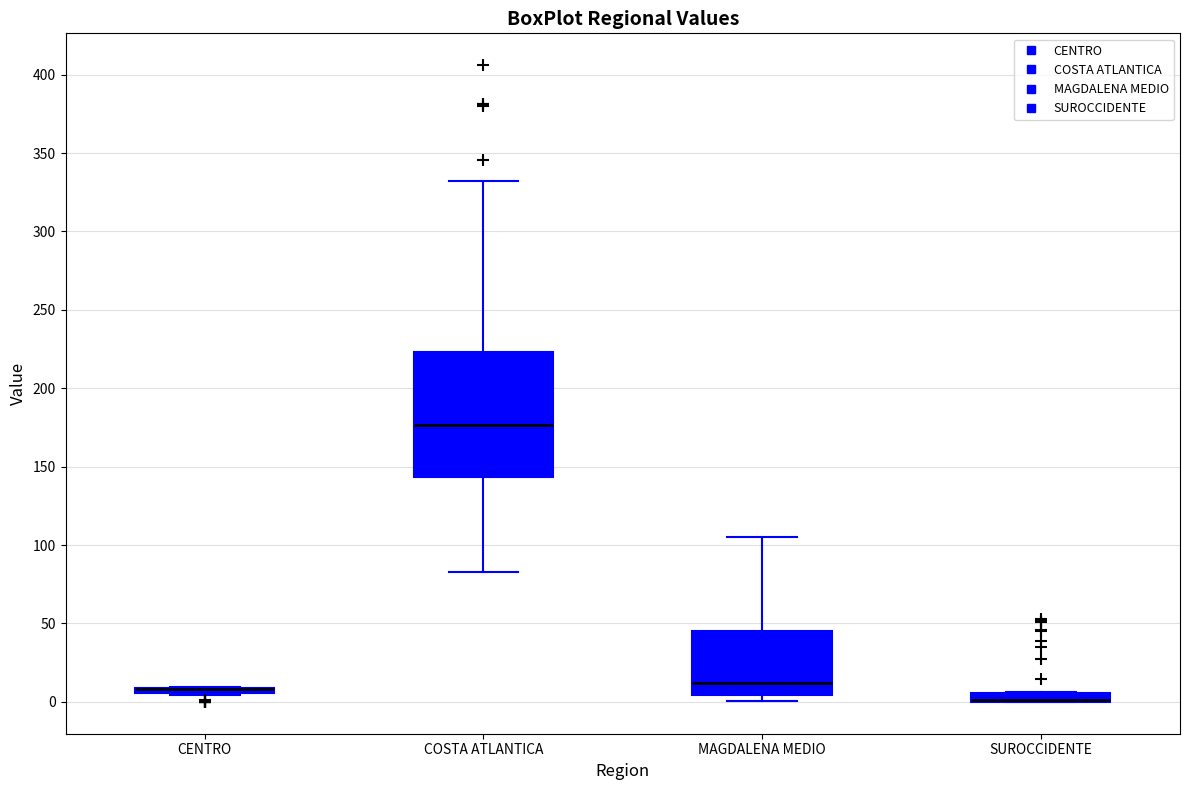

Comparing the boxes themselves (not the whiskers), which one is the tallest?

COSTA ATLANTICA